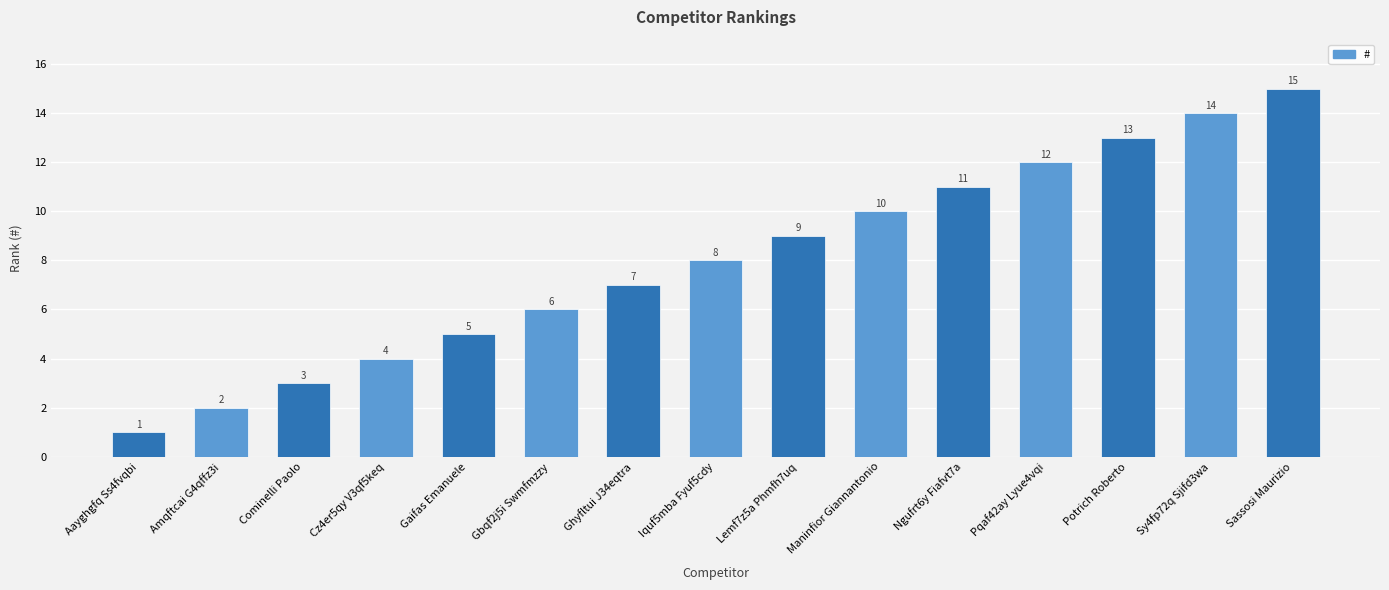

How many bars are there in total?

15